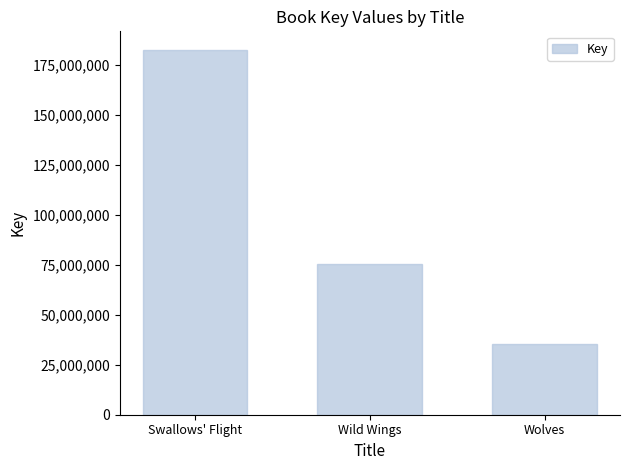

Is it true that the value at Swallows' Flight is 90925683?

False